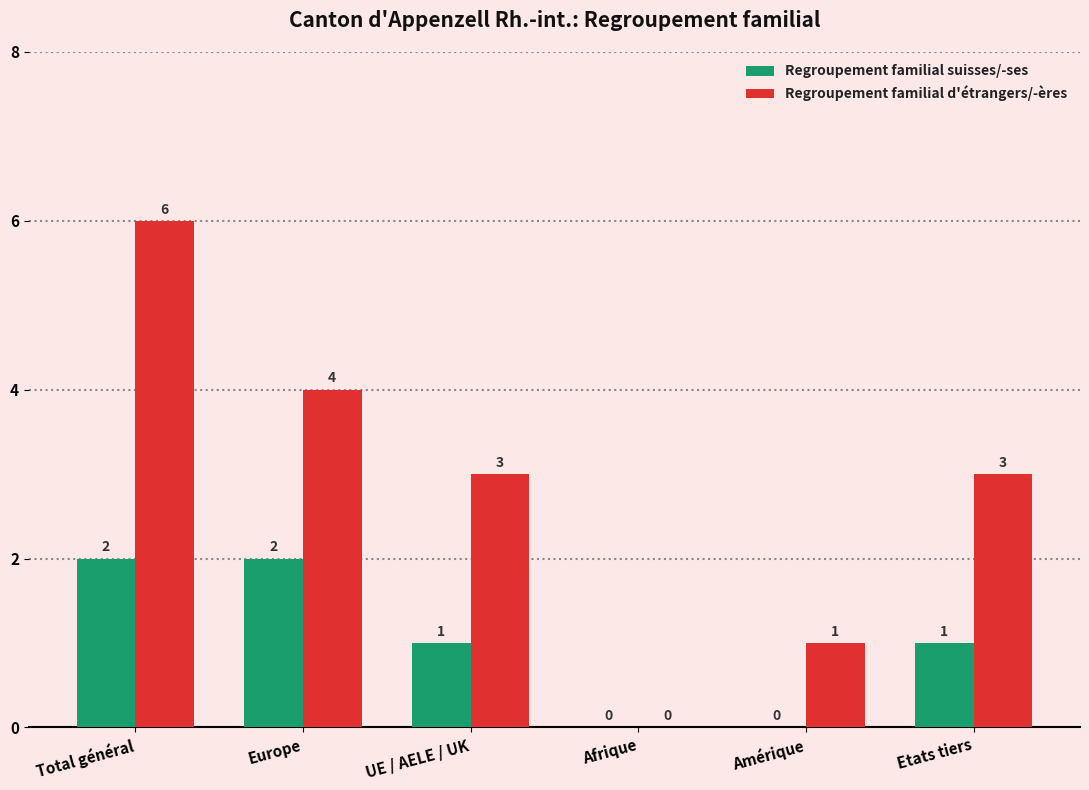

Which category has the highest value in the Regroupement familial d'étrangers/-ères series?

Total général